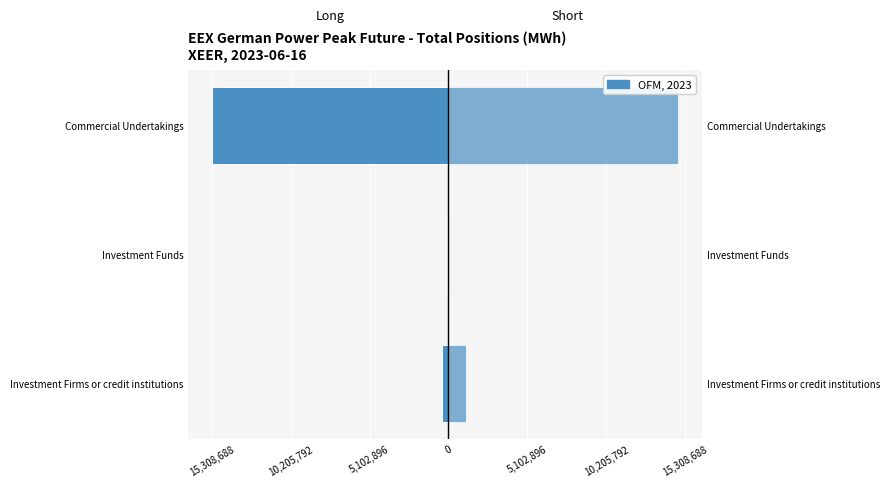

Rank the series at Commercial Undertakings from highest to lowest value.

Short, Long